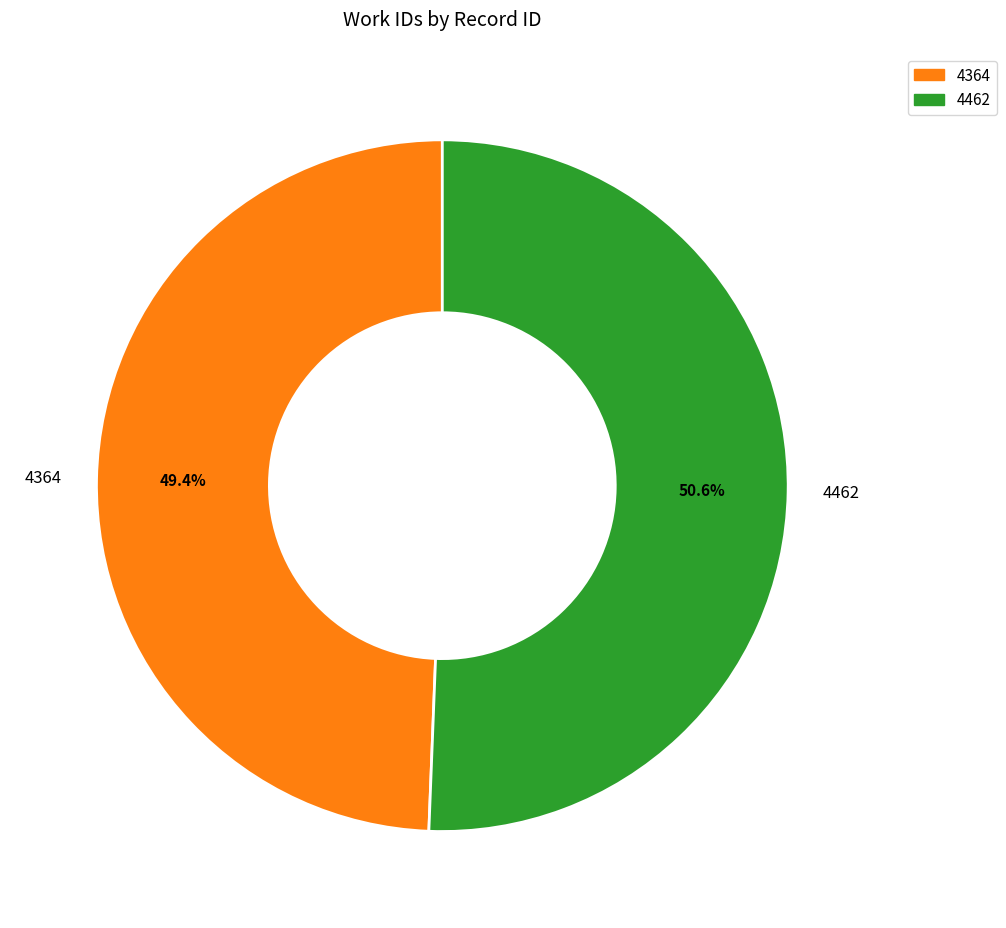

Which category accounts for the majority?

4462